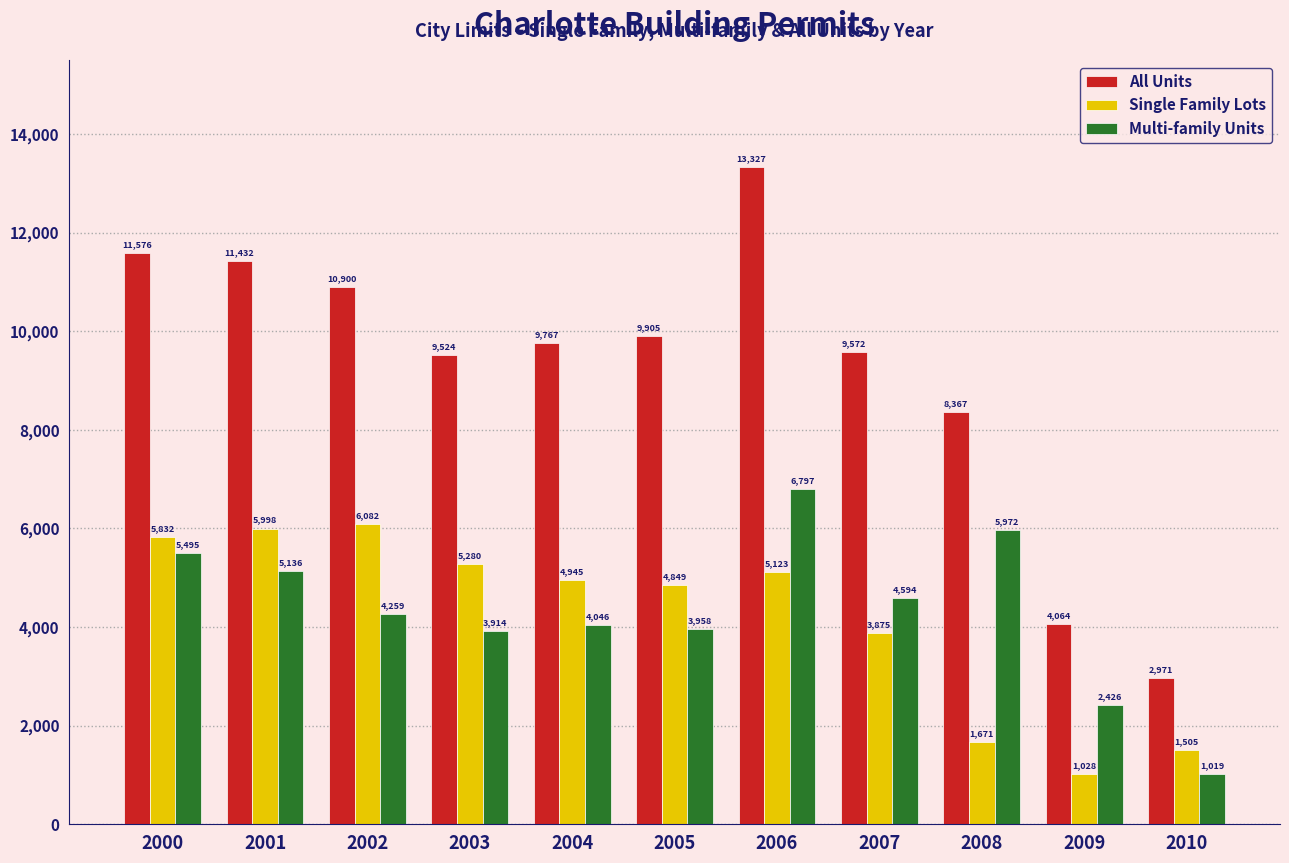

What value does the Multi-family Units series have at 2005?

3958